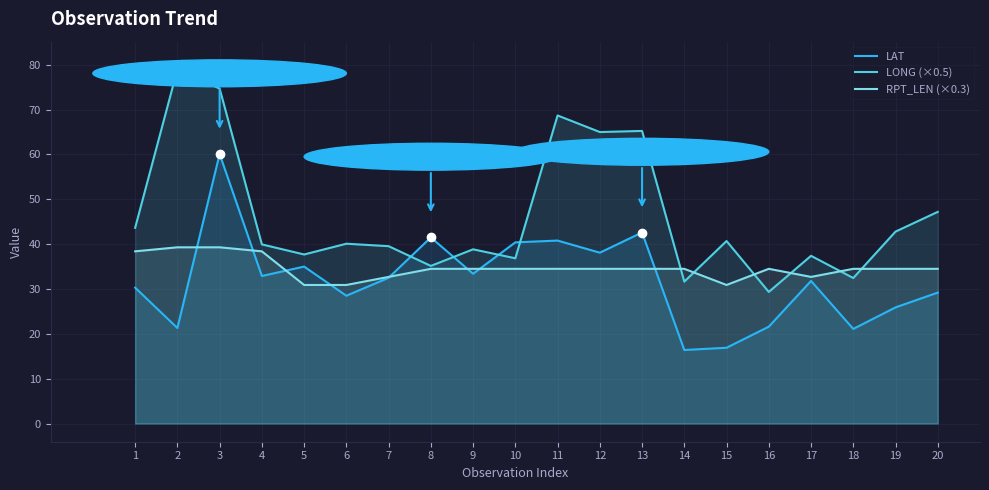

Which series ends up on top after the final intersection of LAT and RPT_LEN (×0.3)?

RPT_LEN (×0.3)